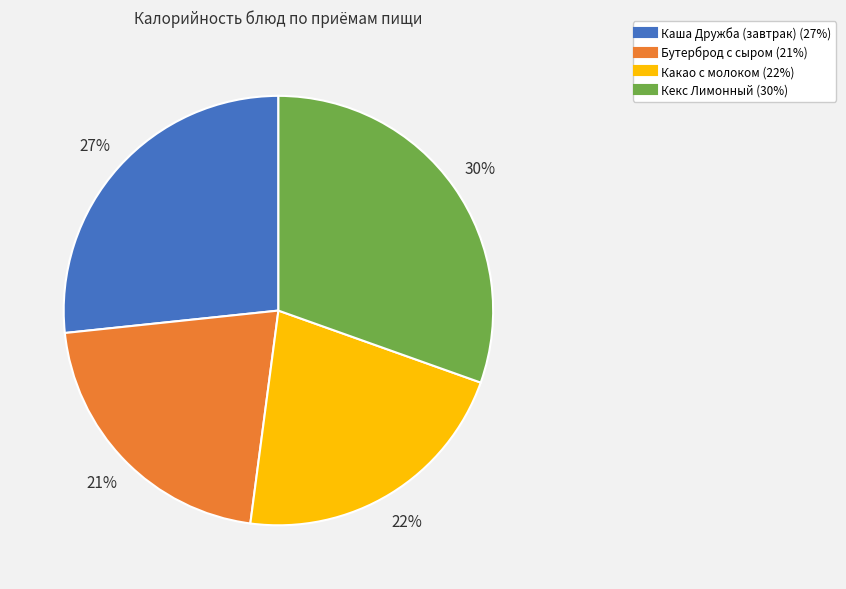

How many slices are in this pie chart?

4